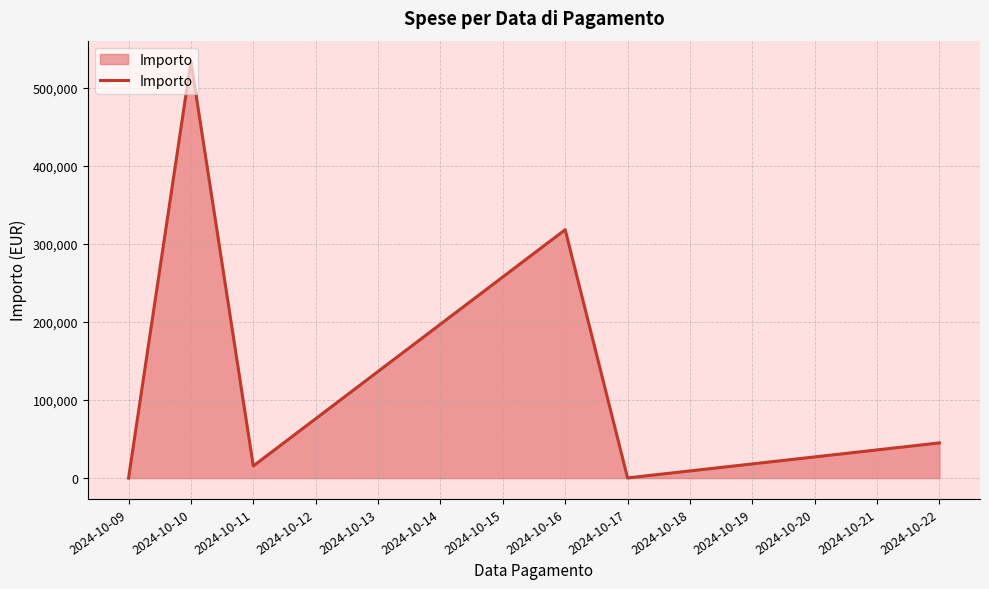

What is the average value?

152028.3